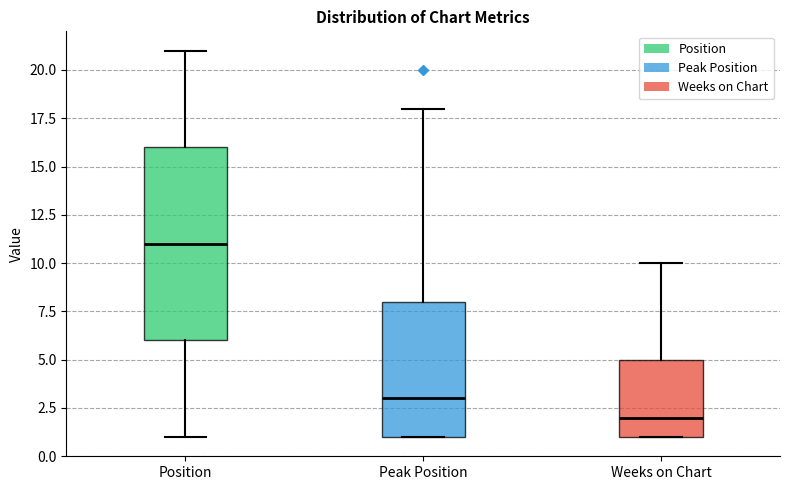

Which box is the tallest, from its lower edge to its upper edge?

Position